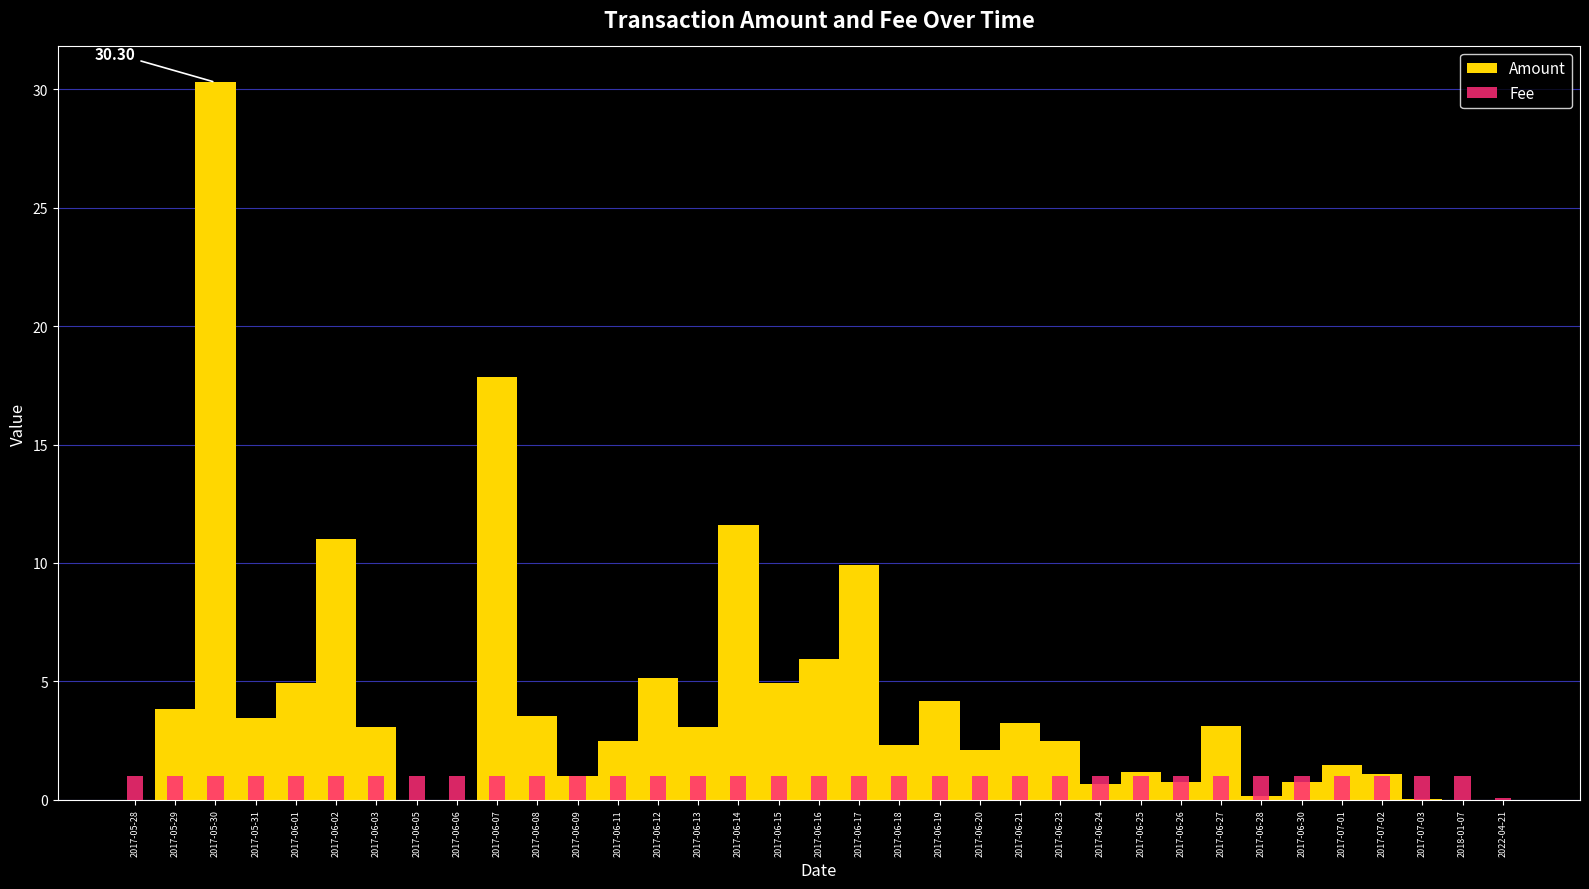

Reading left to right, transcribe all the data shown in this chart.

2017-05-28=1.0	2017-05-29=1.0	2017-05-30=1.0	2017-05-31=1.0	2017-06-01=1.0	2017-06-02=1.0	2017-06-03=1.0	2017-06-05=1.0	2017-06-06=1.0	2017-06-07=1.0	2017-06-08=1.0	2017-06-09=1.0	2017-06-11=1.0	2017-06-12=1.0	2017-06-13=1.0	2017-06-14=1.0	2017-06-15=1.0	2017-06-16=1.0	2017-06-17=1.0	2017-06-18=1.0	2017-06-19=1.0	2017-06-20=1.0	2017-06-21=1.0	2017-06-23=1.0	2017-06-24=1.0	2017-06-25=1.0	2017-06-26=1.0	2017-06-27=1.0	2017-06-28=1.0	2017-06-30=1.0	2017-07-01=1.0	2017-07-02=1.0	2017-07-03=1.0	2018-01-07=1.0	2022-04-21=0.1